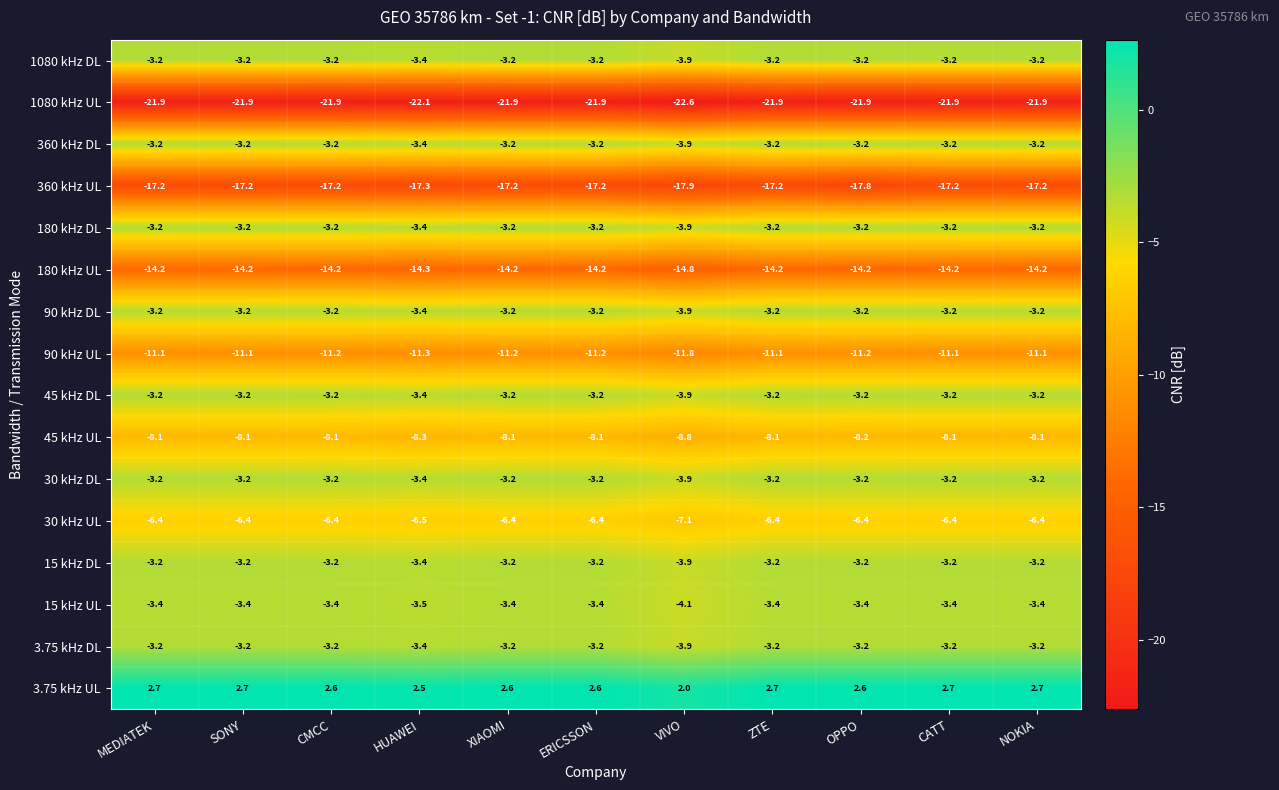

The value of 180 kHz UL at OPPO is -14.2. True or false?

True